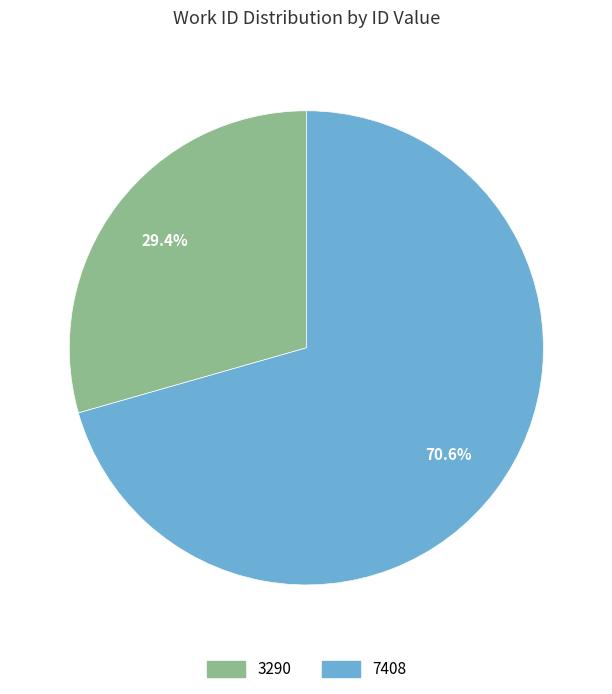

To the nearest percent, what portion does 7408 represent?

71%